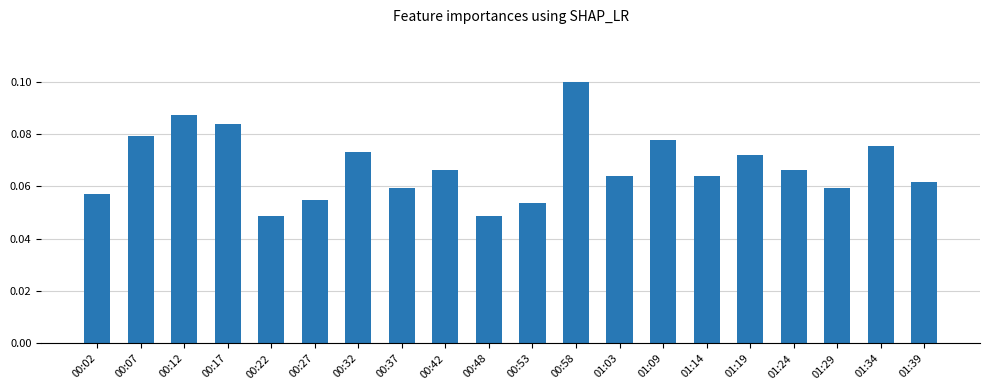

Which has a higher value, 00:53 or 00:02?

00:02